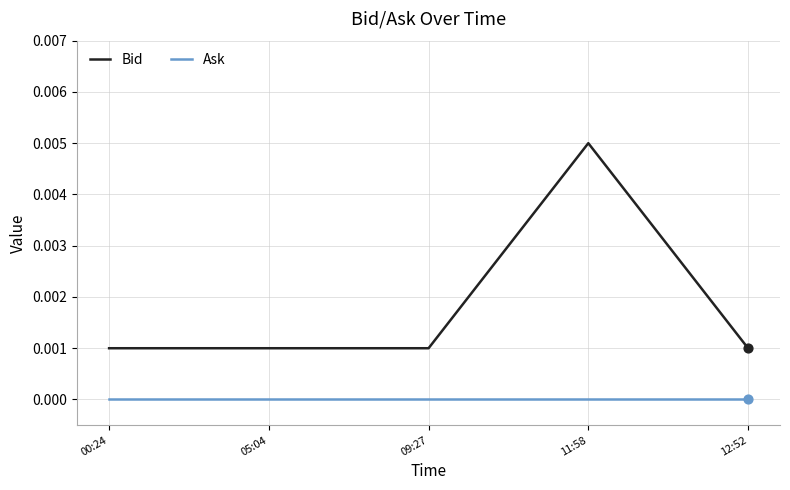

Which series has the largest total across all categories?

Bid